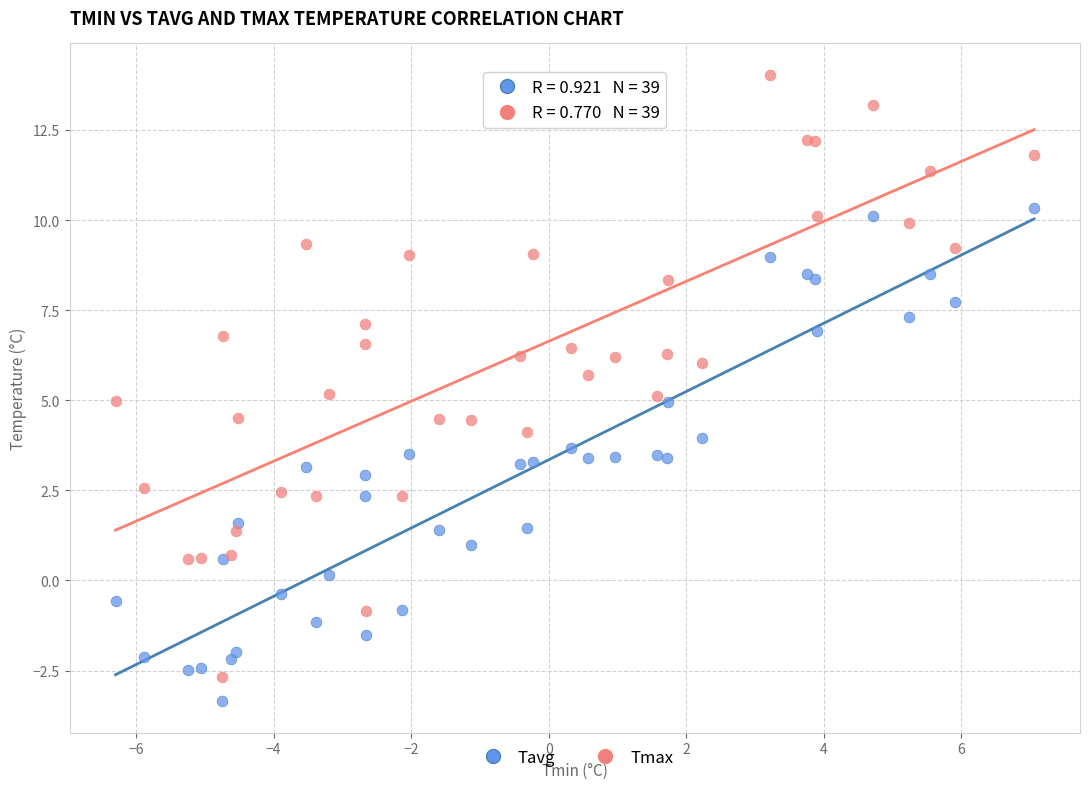

Which series has the widest spread of Y values?

Tmax